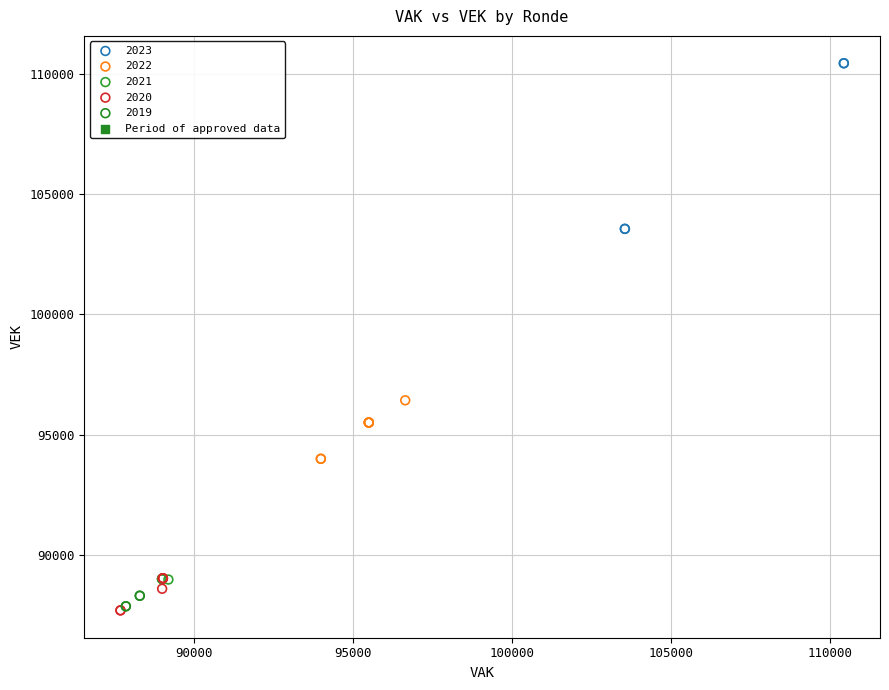

Which series reaches the maximum Y coordinate?

2023